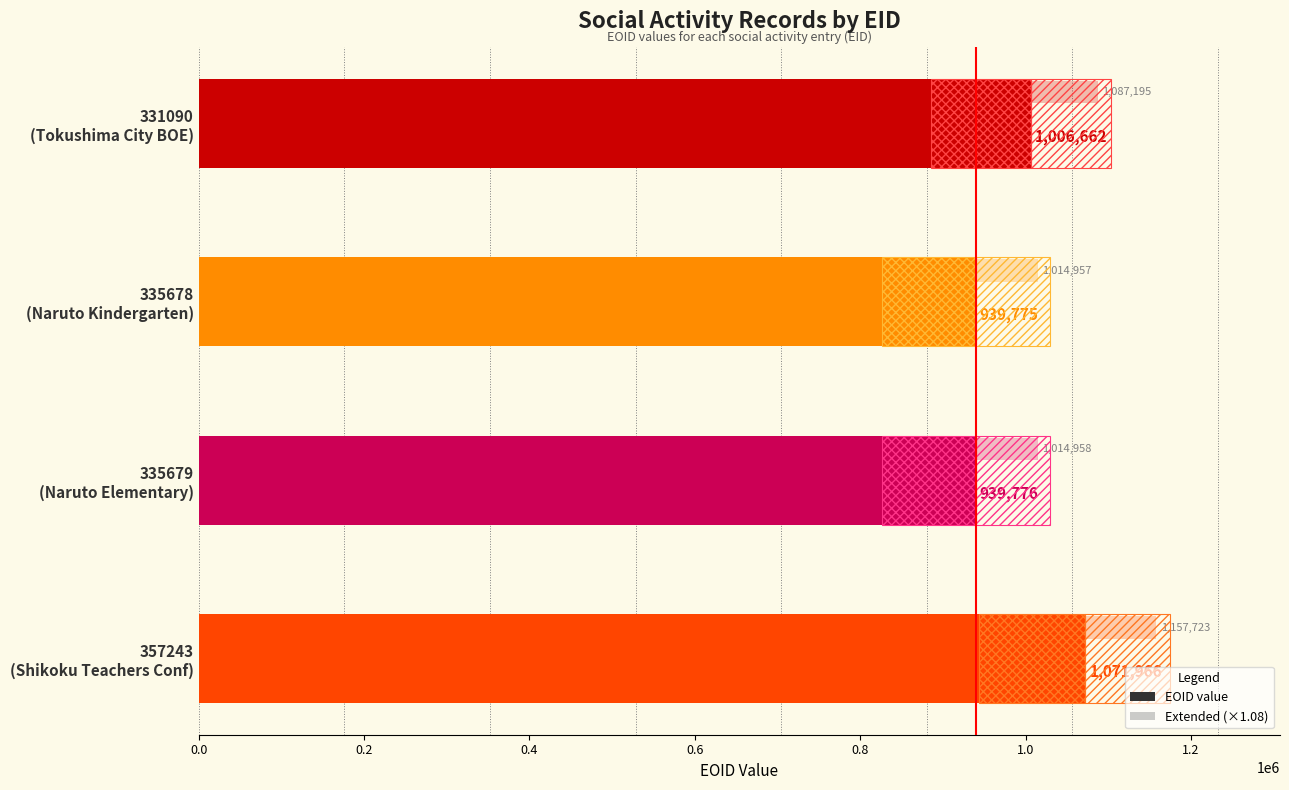

What is the difference between the maximum and minimum values?

132191